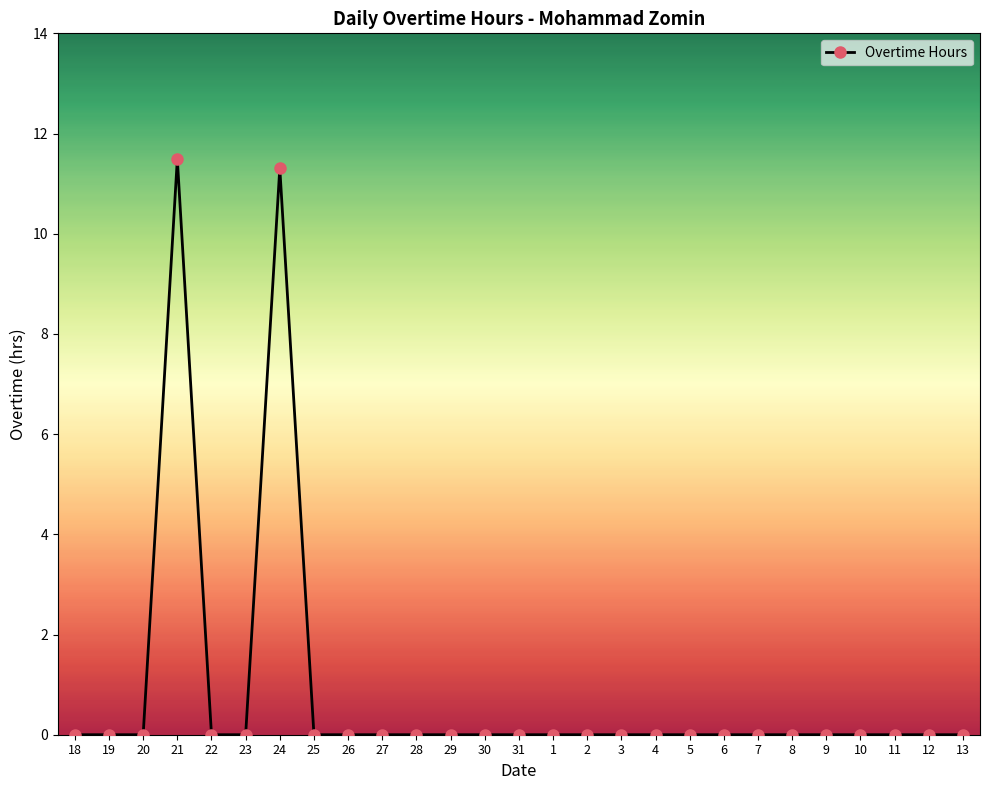

How many series are shown in this chart?

1